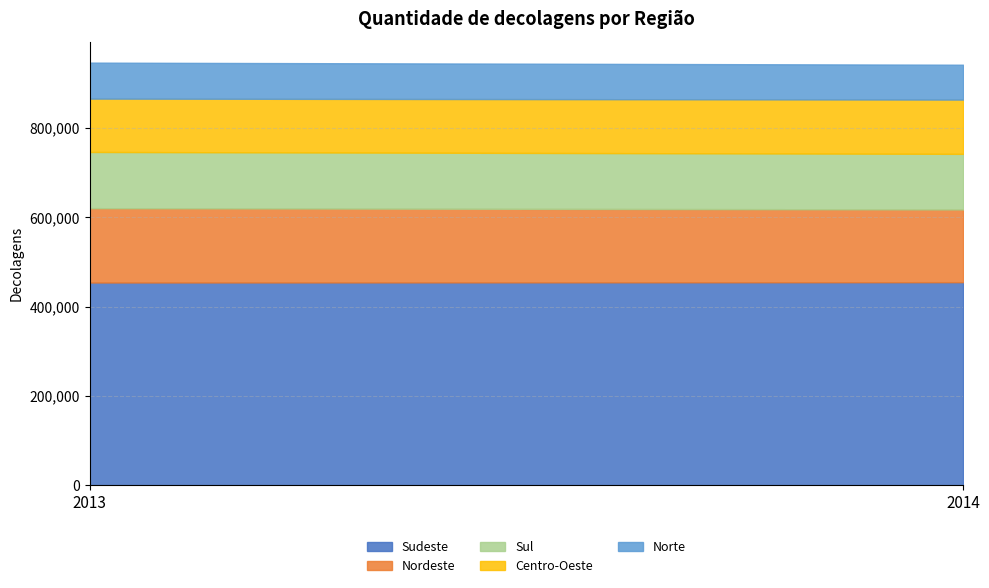

What is the sum of all Nordeste values?

329508